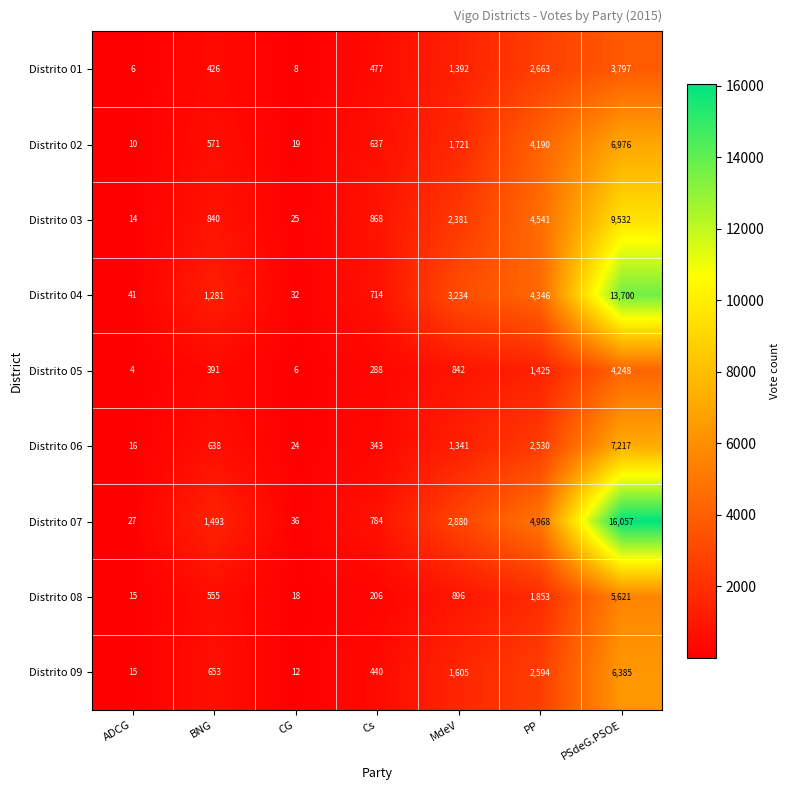

List the series in order of their peak value, lowest first.

Distrito 01, Distrito 05, Distrito 08, Distrito 09, Distrito 02, Distrito 06, Distrito 03, Distrito 04, Distrito 07